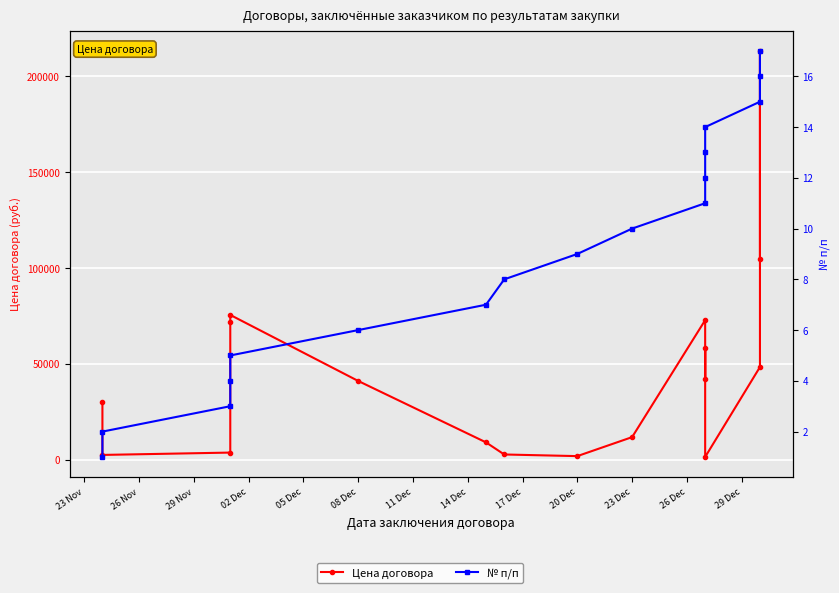

True or false: № п/п has more than 0 points higher than both neighbors.

False